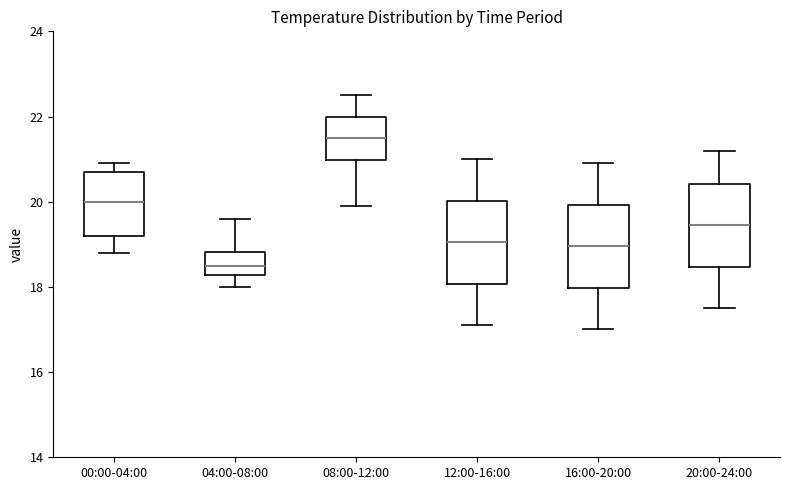

Which box's median line is the lowest?

04:00-08:00